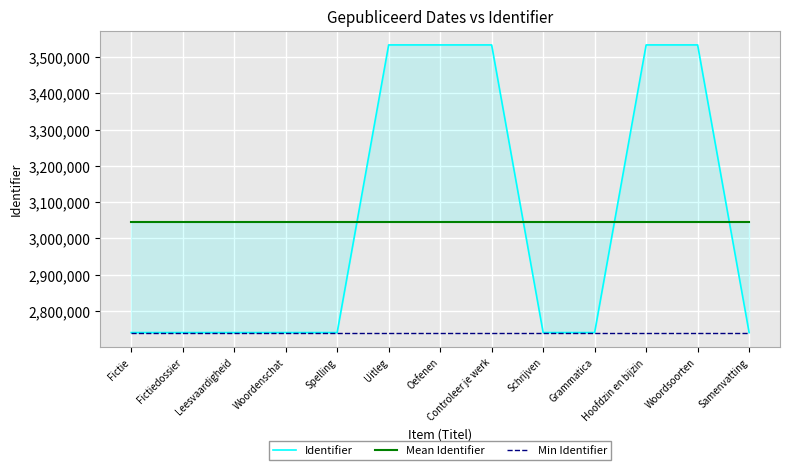

Where is Min Identifier nearest to the value 2740287?

Fictie